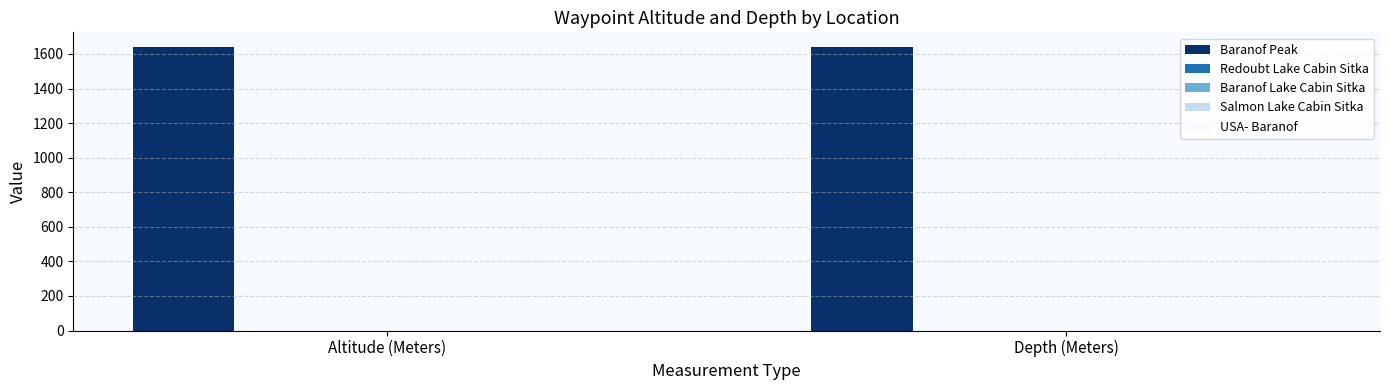

What is the value of the Baranof Peak bar at the 1st from the left?

1643